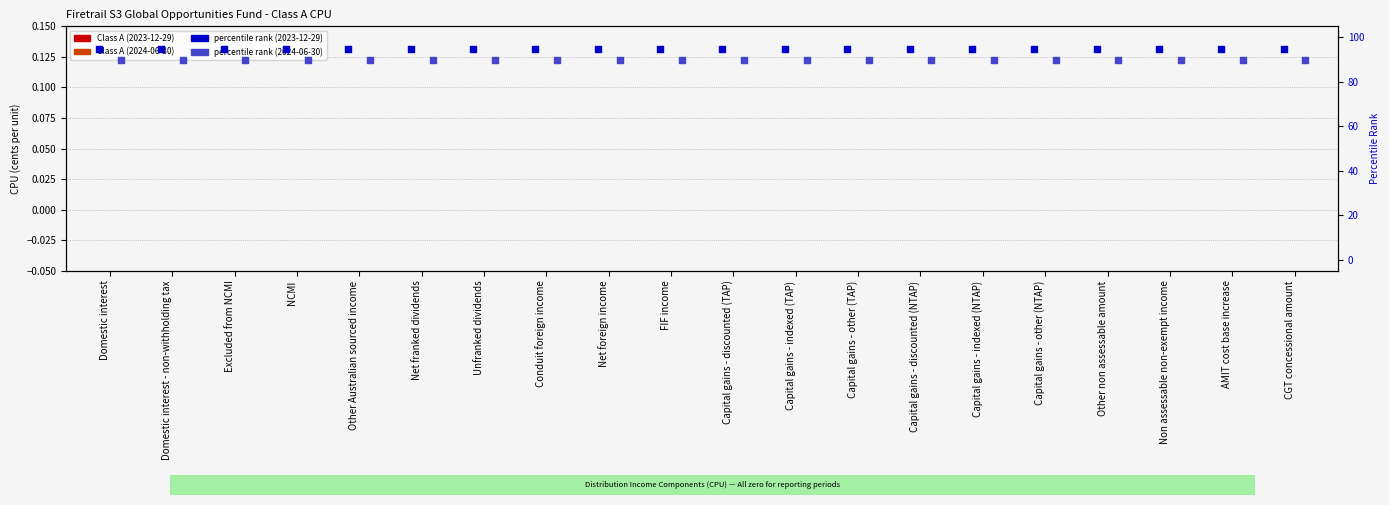

Is the value of percentile rank (2023-12-29) at Capital gains - discounted (TAP) greater than the value of Class A (2024-06-30) at Capital gains - discounted (NTAP)?

Yes